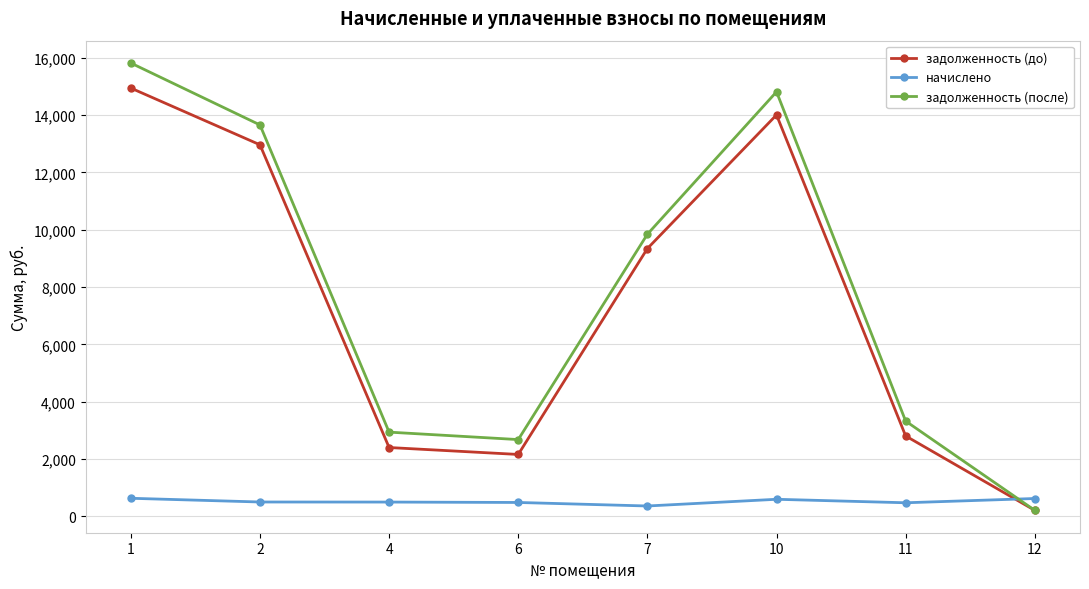

Which series changed the most between 1 and 6?

задолженность (после)